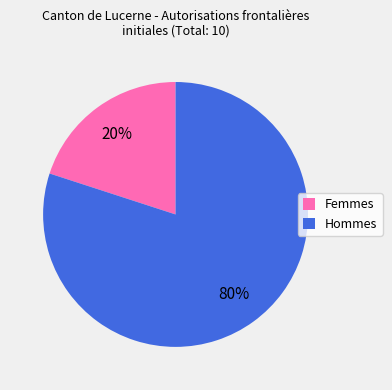

To the nearest percent, what portion does Femmes represent?

20%